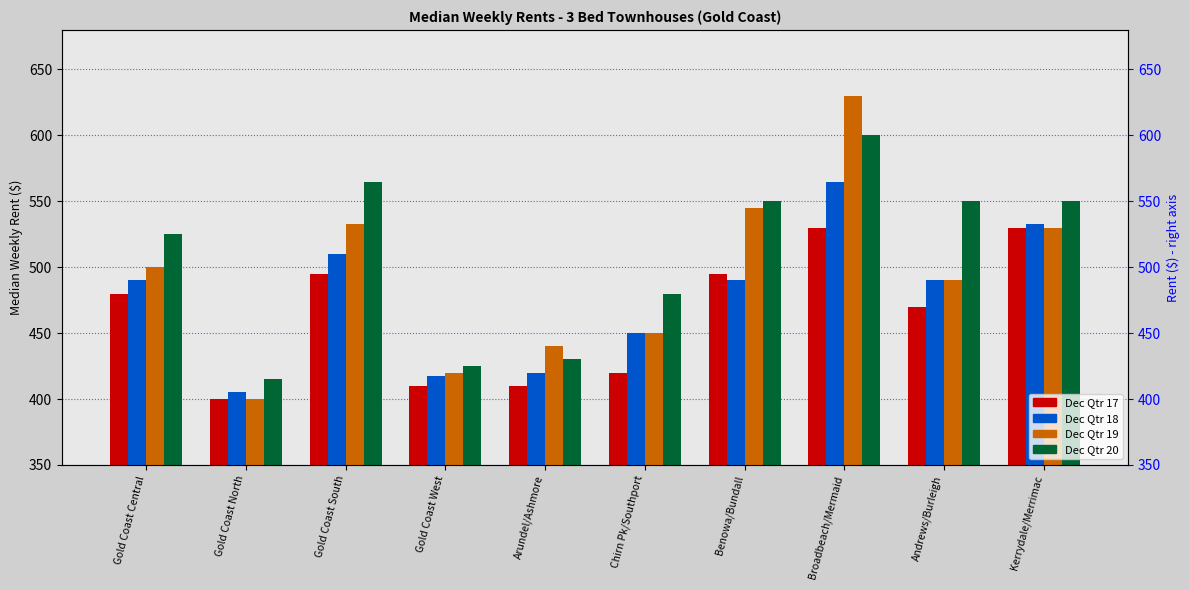

Which category has the lowest value in the Dec Qtr 20 series?

Gold Coast North